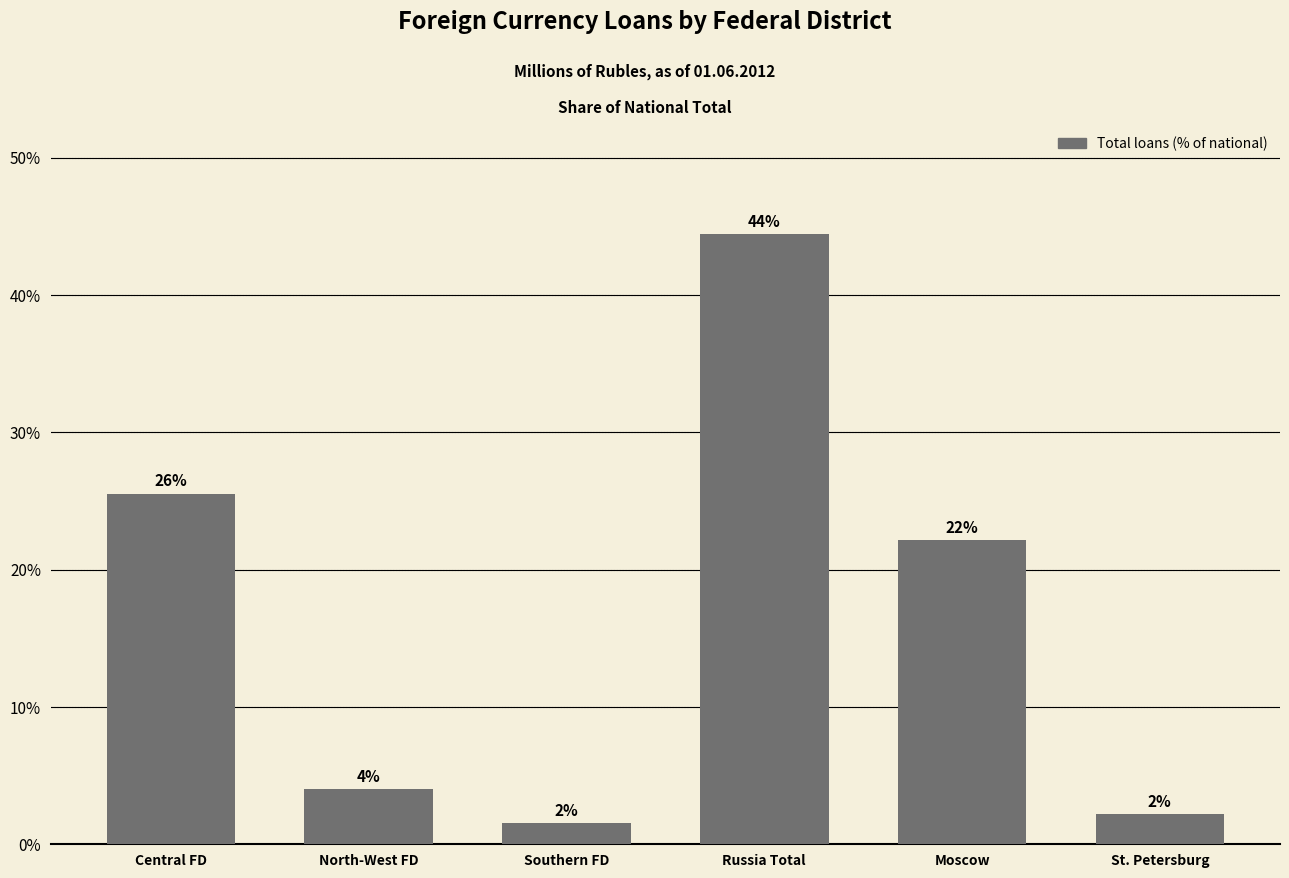

Is it true that the value at St. Petersburg is 1.1?

False